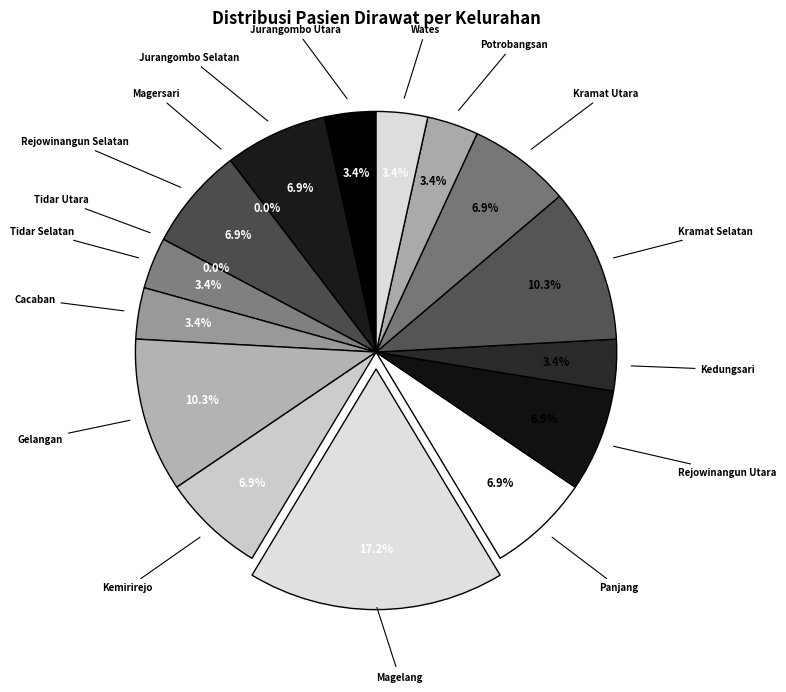

True or false: Magelang accounts for 5% of the total.

False